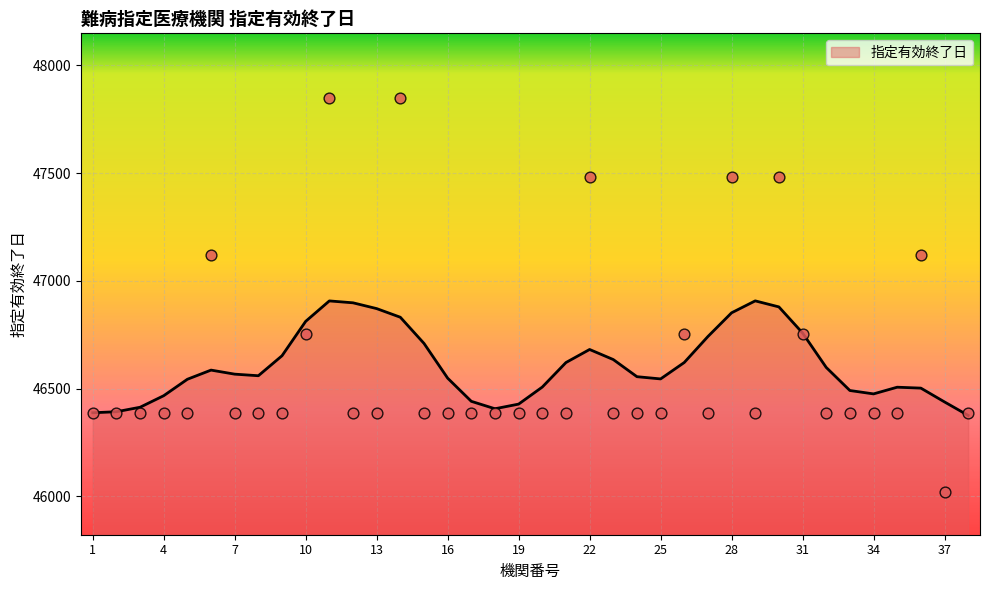

What is the ratio of the value at 36 to the value at 14?

1.0